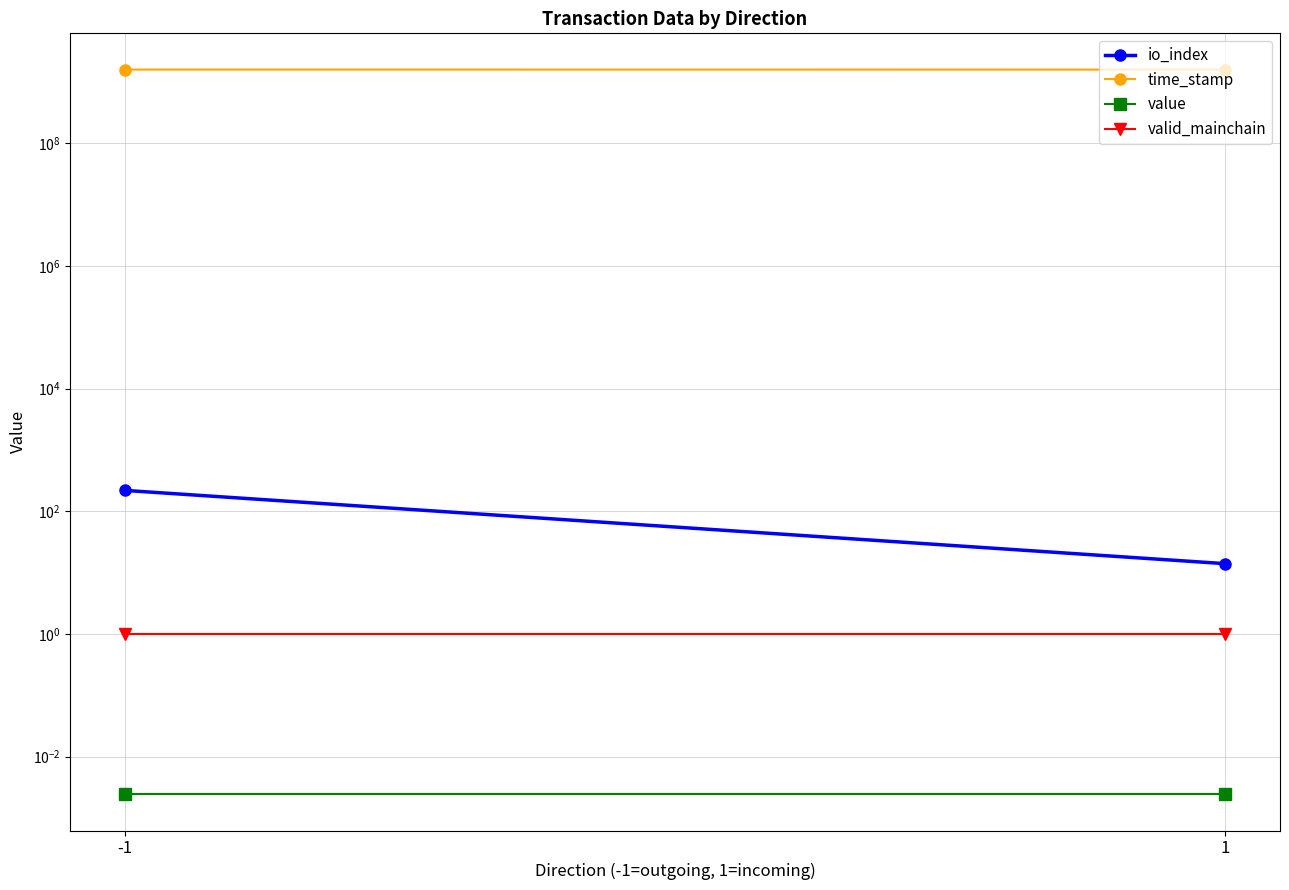

What is the difference between the maximum and minimum values in the io_index series?

205.0